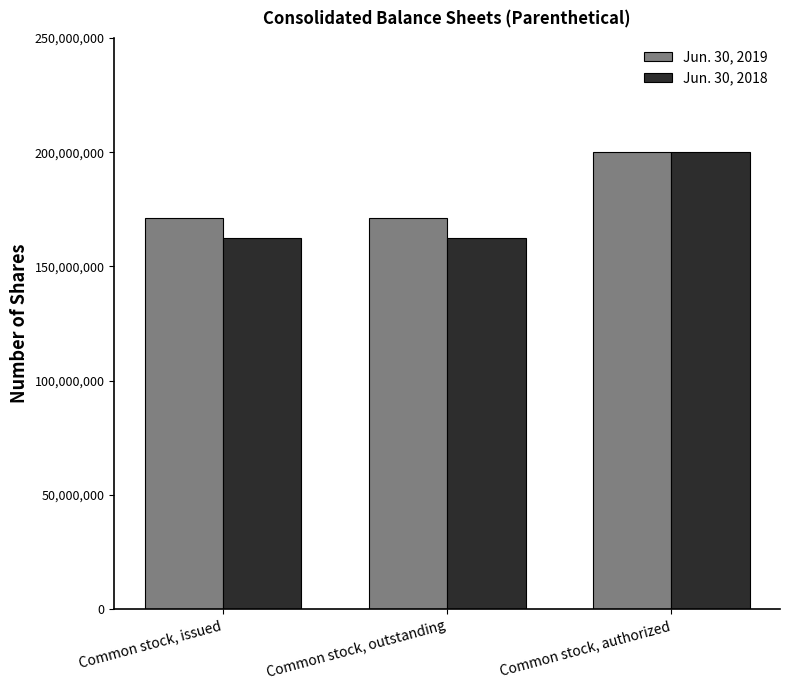

What is the sum of the Jun. 30, 2018 values at Common stock, authorized and Common stock, issued?

362566772